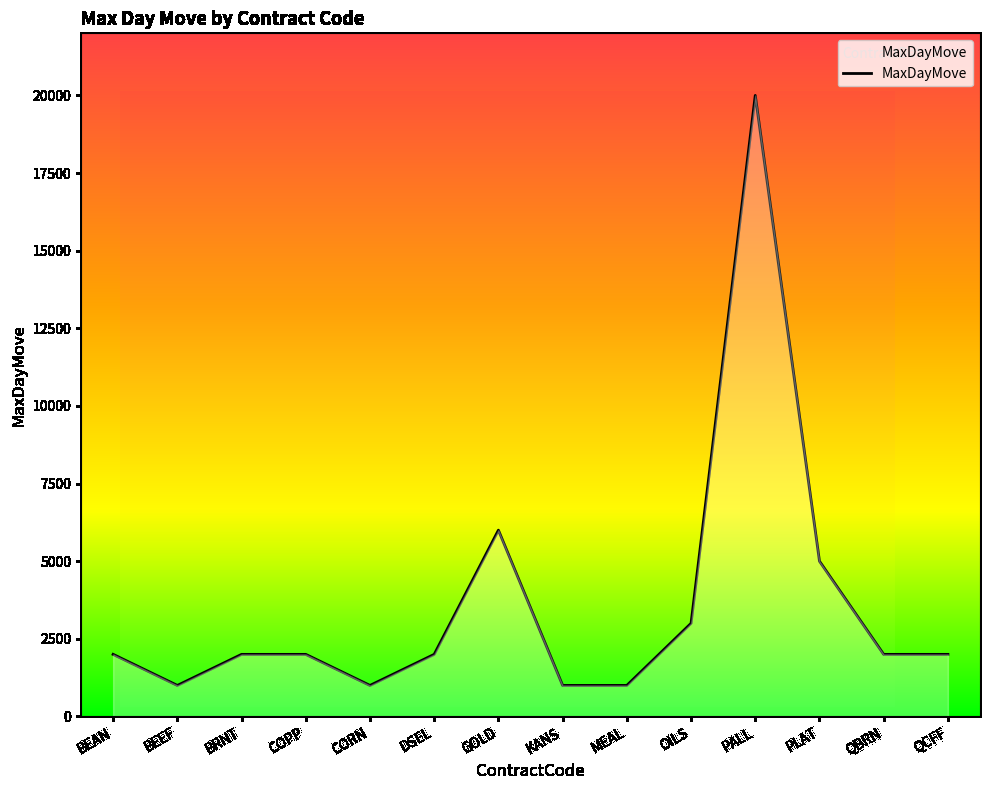

Which label corresponds to the smallest value in the chart?

BEEF